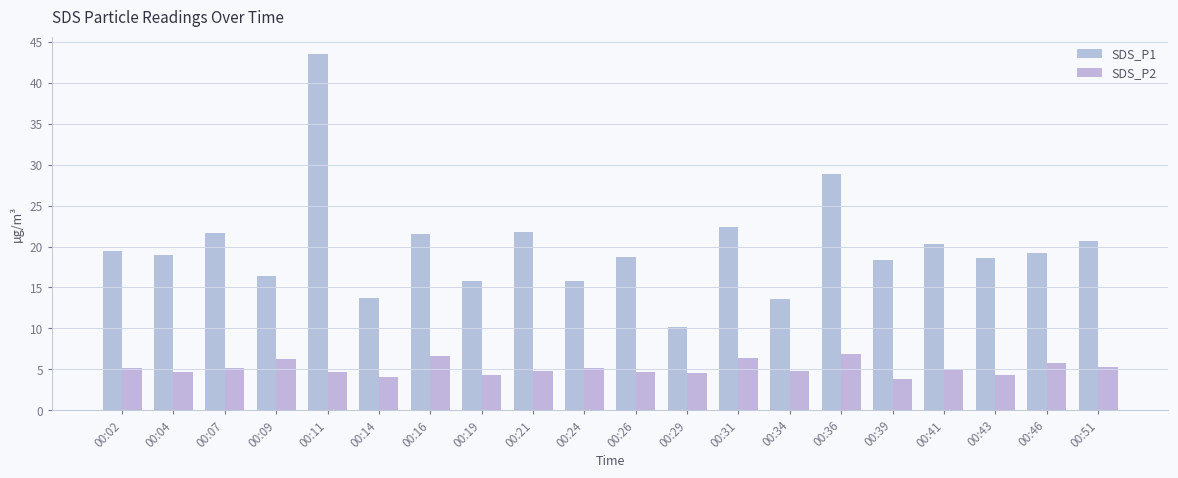

What is the value of the SDS_P1 bar at the 20th from the left?

20.6